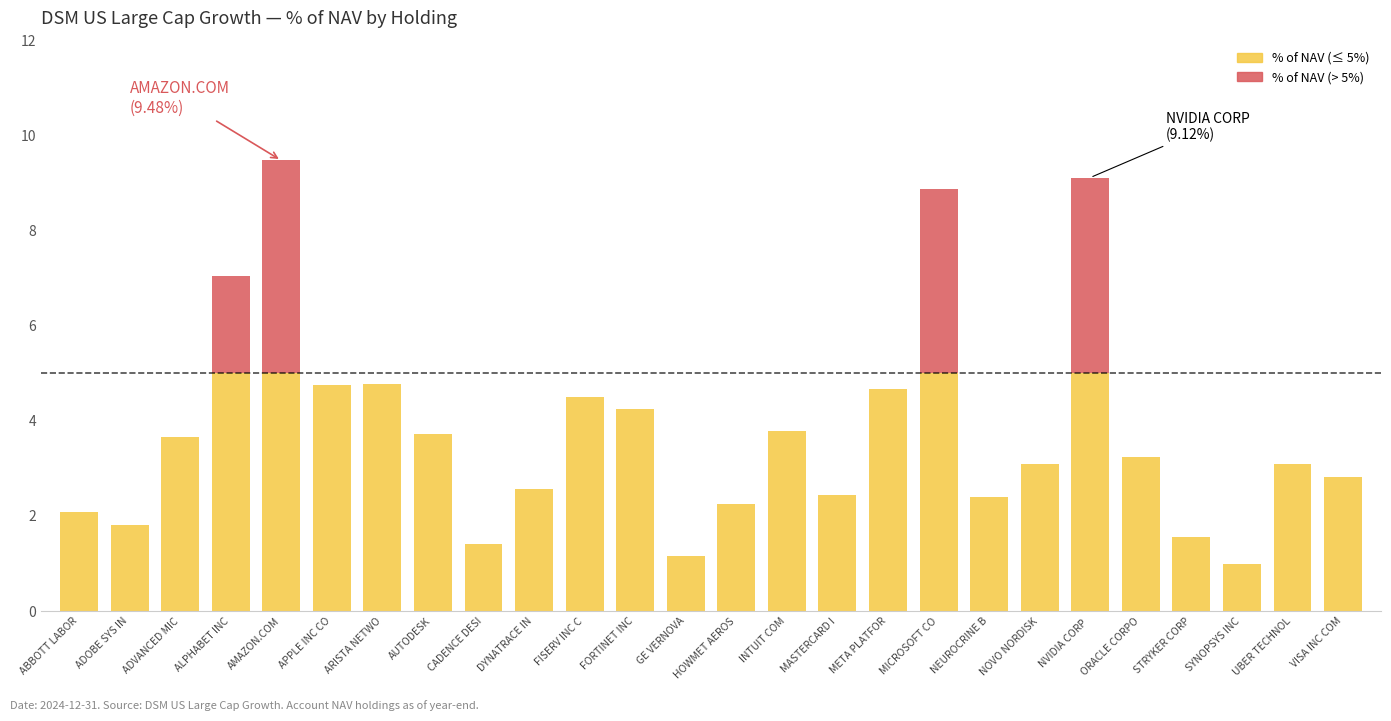

What is the total value across all series at ARISTA NETWO?

4.8